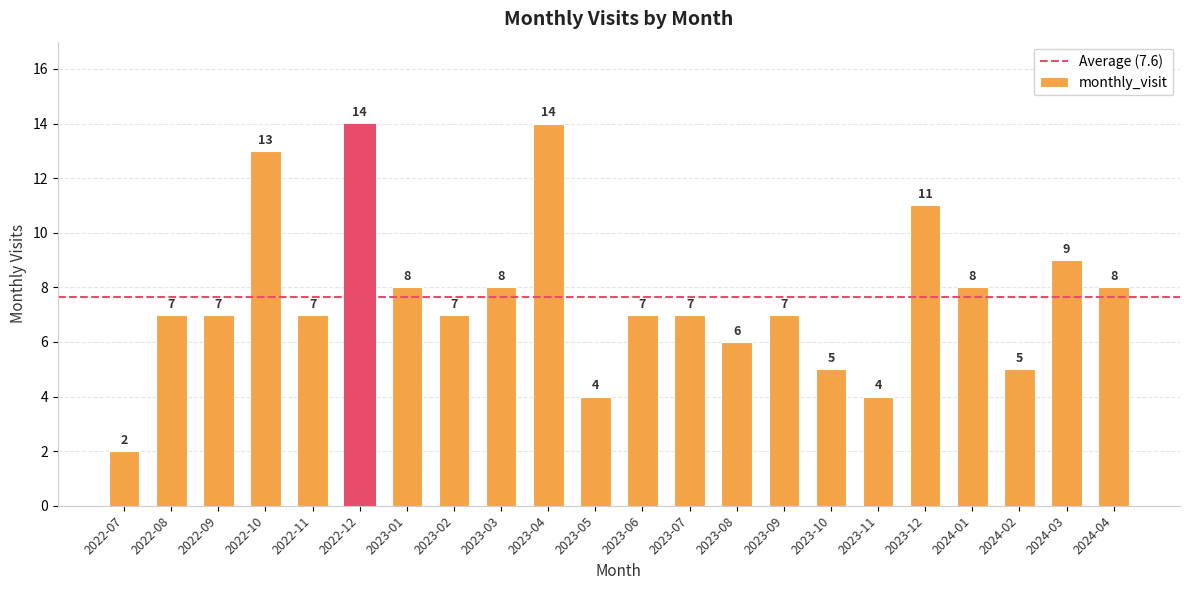

The chart shows a value of 7 at 2022-09. True or false?

True